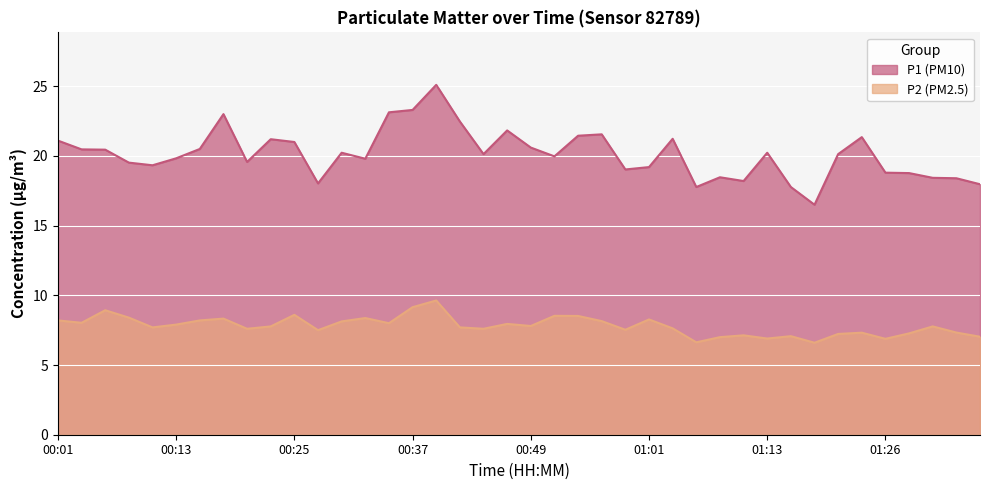

What is the greatest value displayed?

25.1